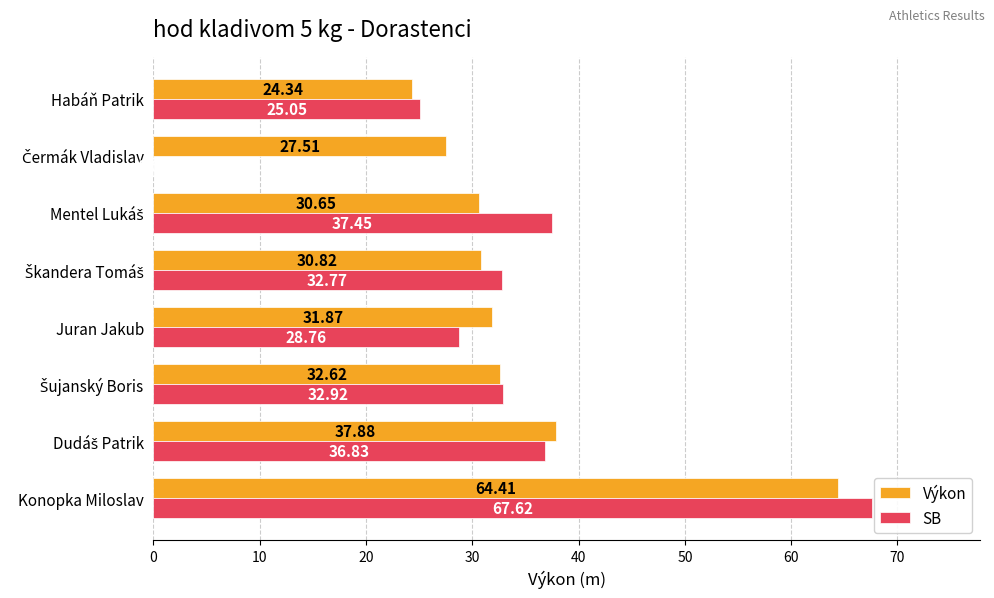

What is the total value across all series at Konopka Miloslav?

132.0